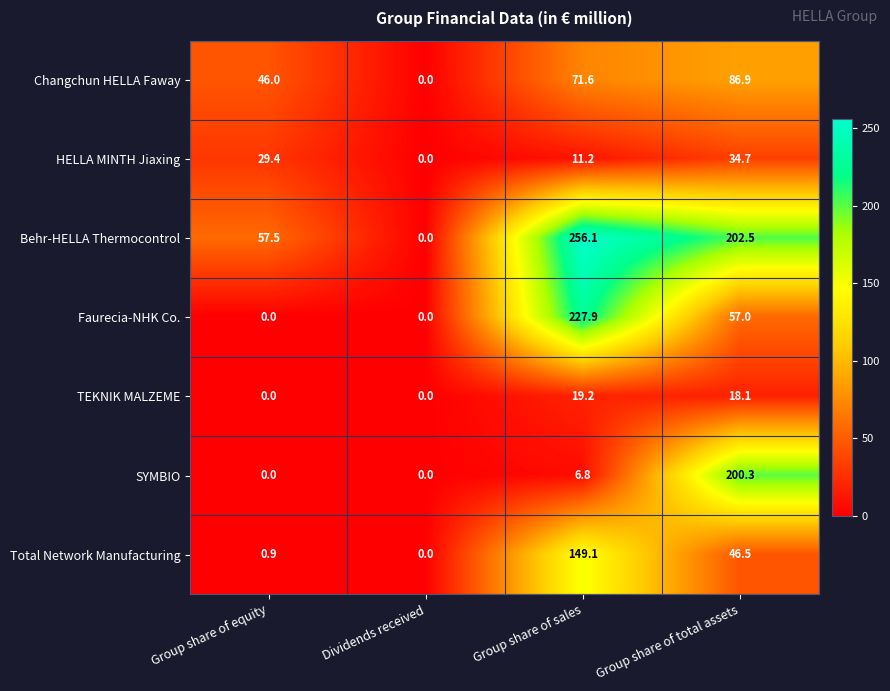

How many values in the TEKNIK MALZEME series exceed 18?

2